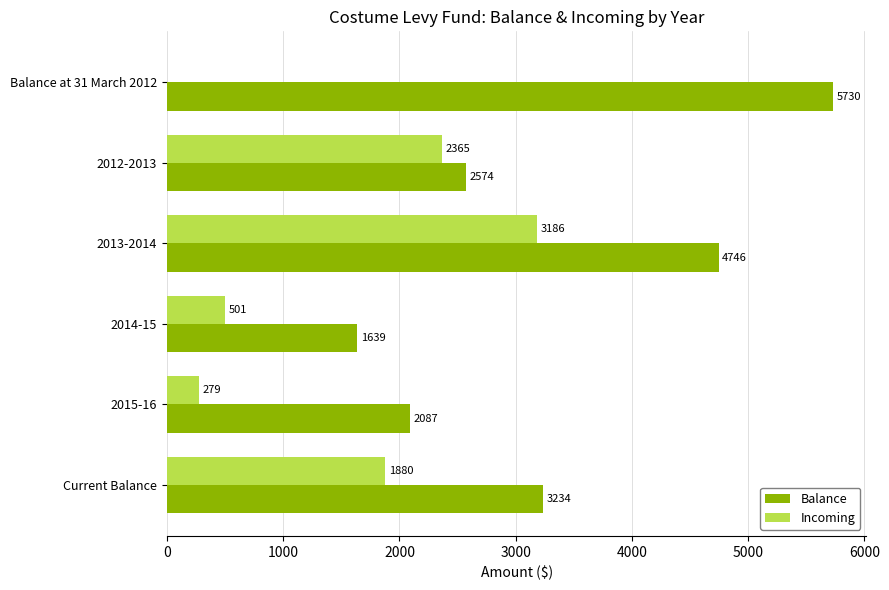

At which category is the sum across all series the highest?

2013-2014